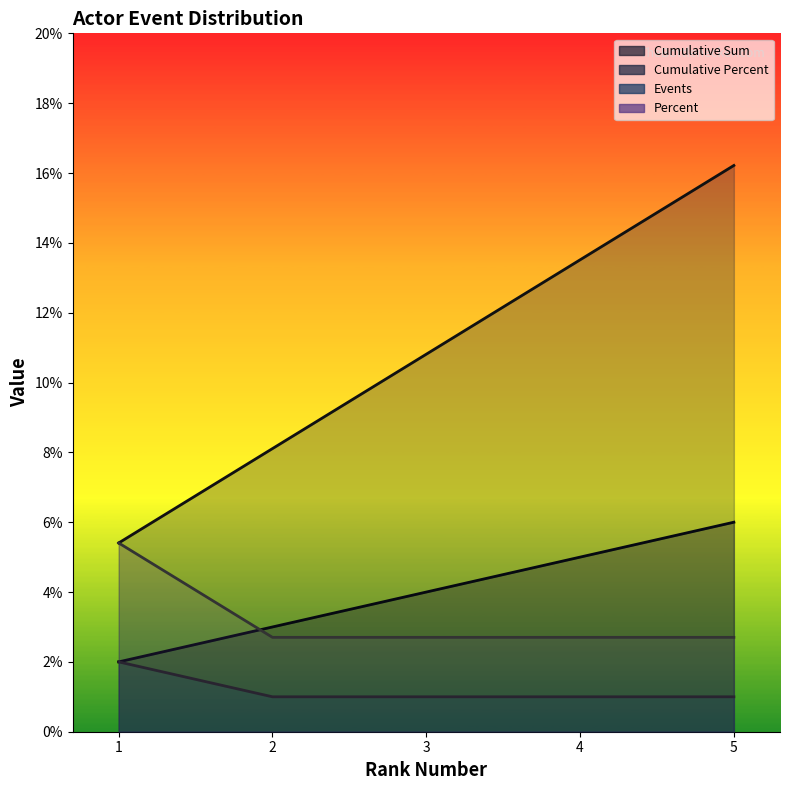

What is the value of the percent point at the 2nd from the left?

2.7